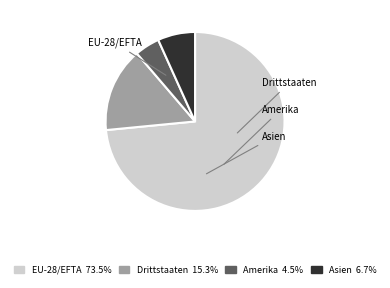

What is the smallest slice in the pie chart?

Amerika